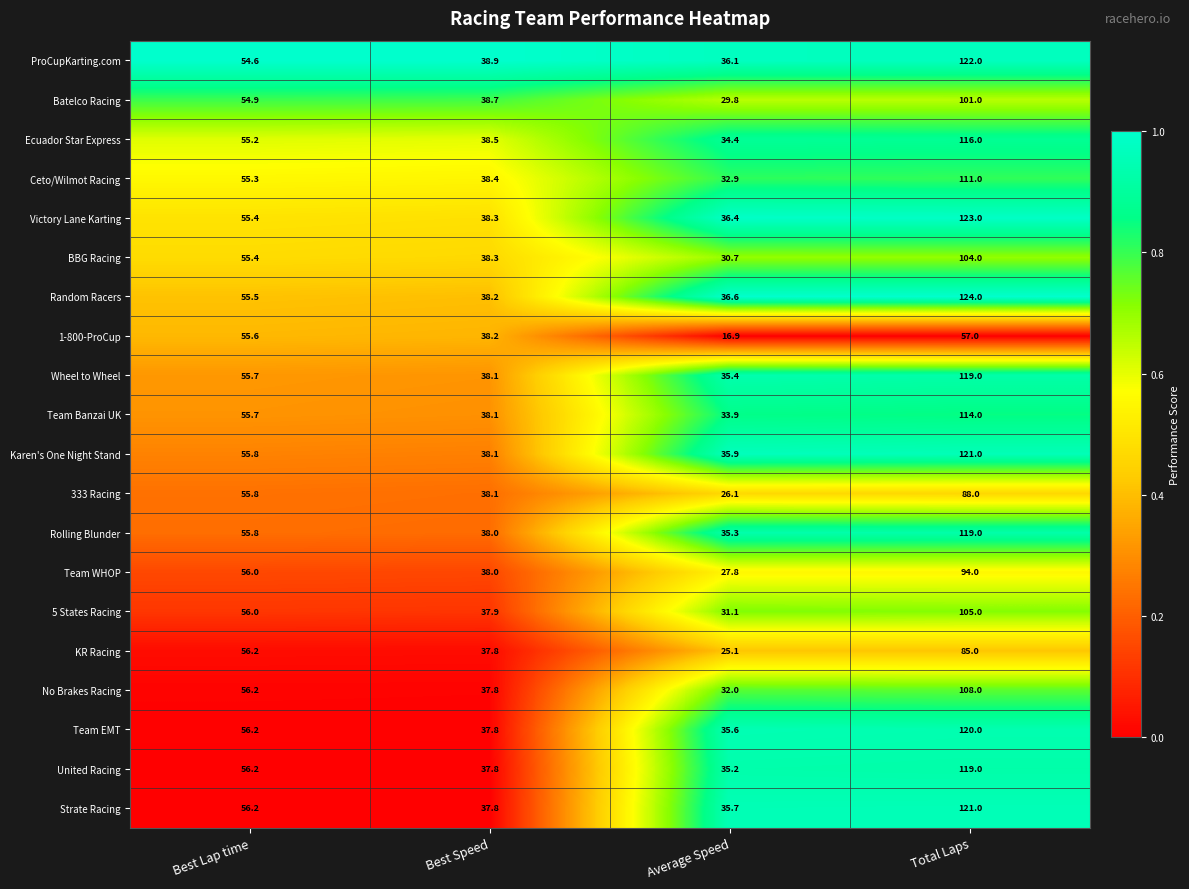

At which category is the sum across all series the highest?

Total Laps